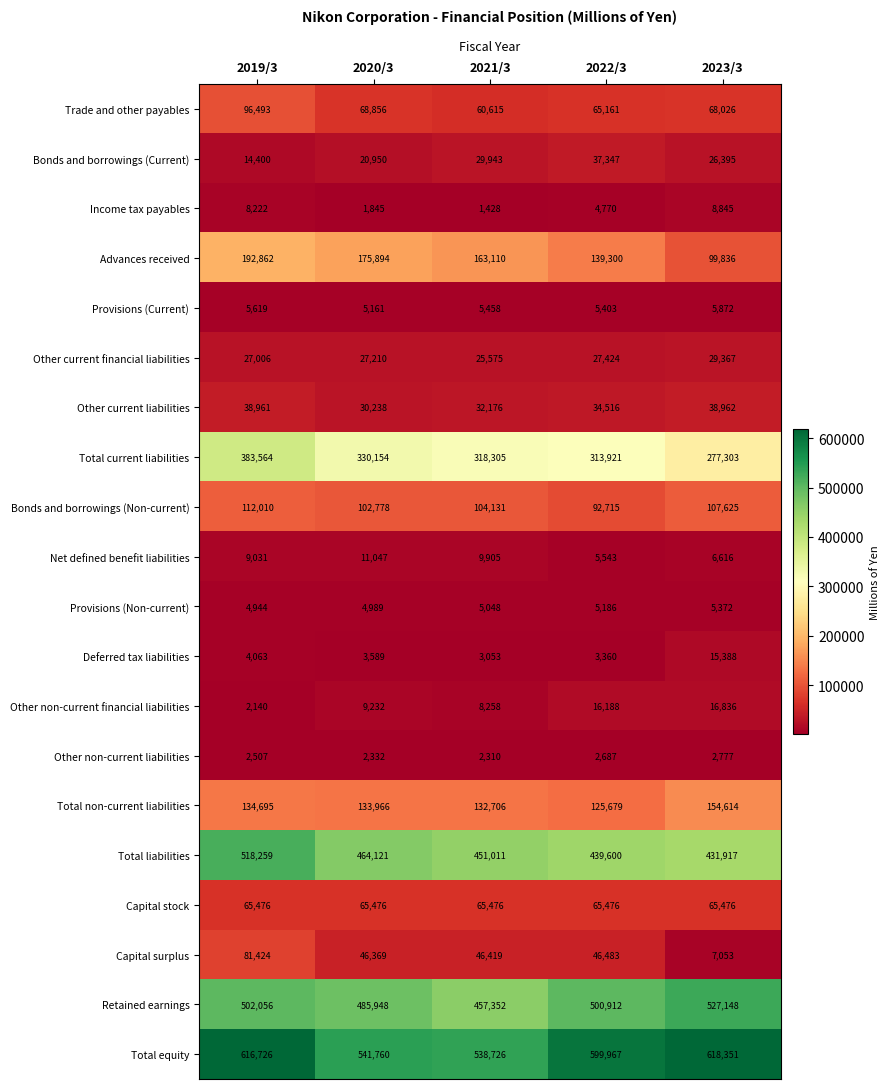

What is the sum of the Net defined benefit liabilities values at 2019/3 and 2022/3?

14574